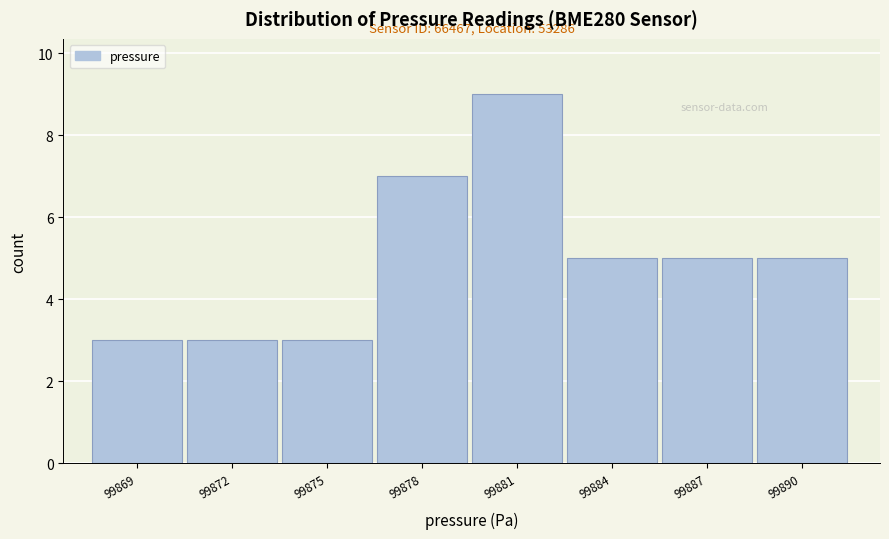

Reading right to left, list all the values displayed in this chart.

5	5	5	9	7	3	3	3